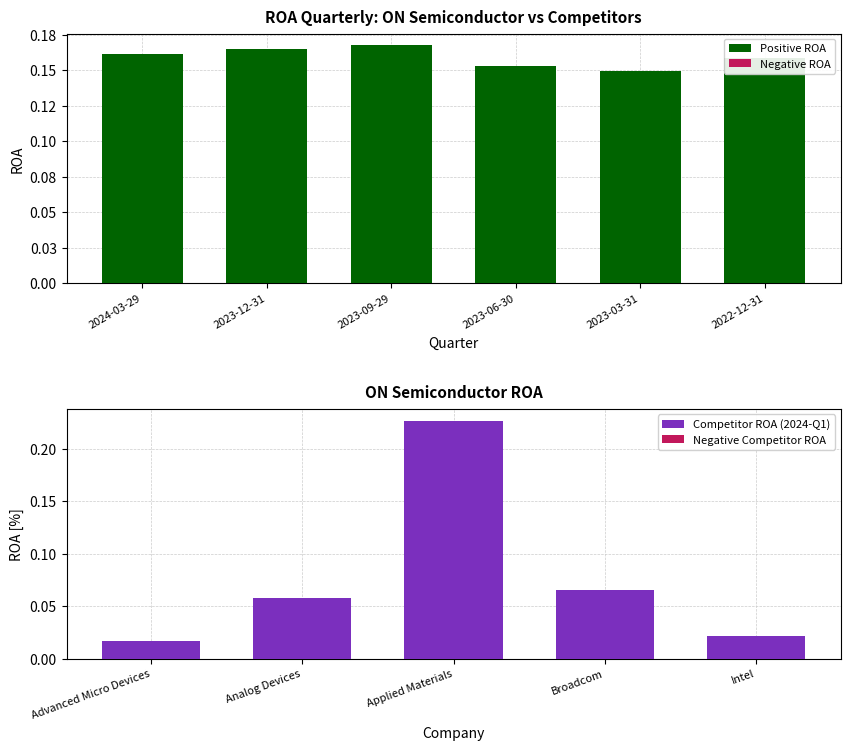

The ON Semiconductor series shows 0.2 at 2023-12-31. True or false?

False